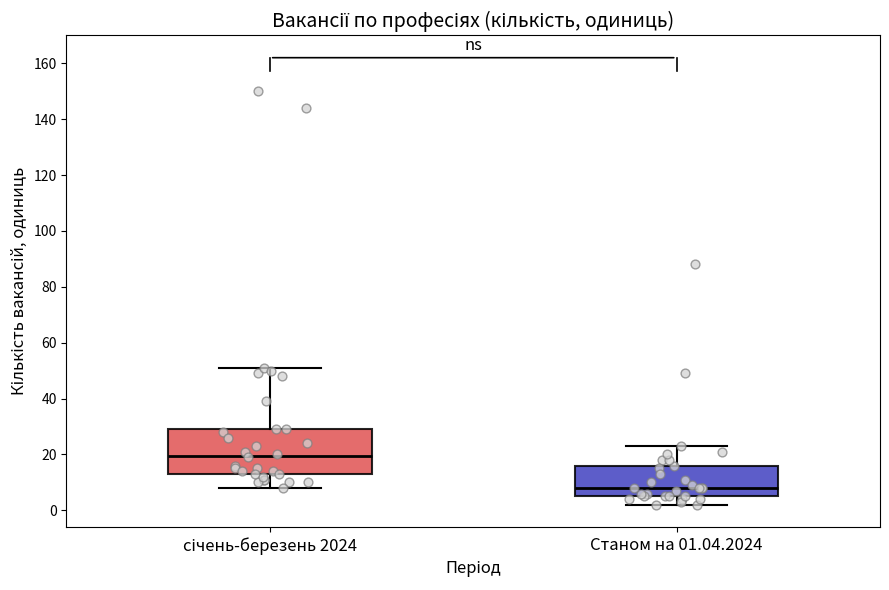

Which box is the tallest, from its lower edge to its upper edge?

січень-березень 2024